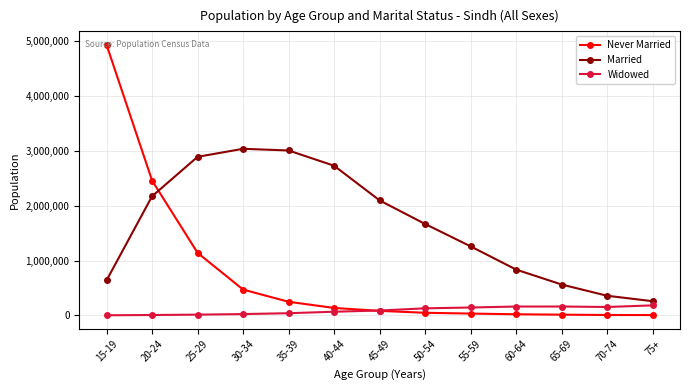

The value of Never Married at 25-29 is 578403. True or false?

False